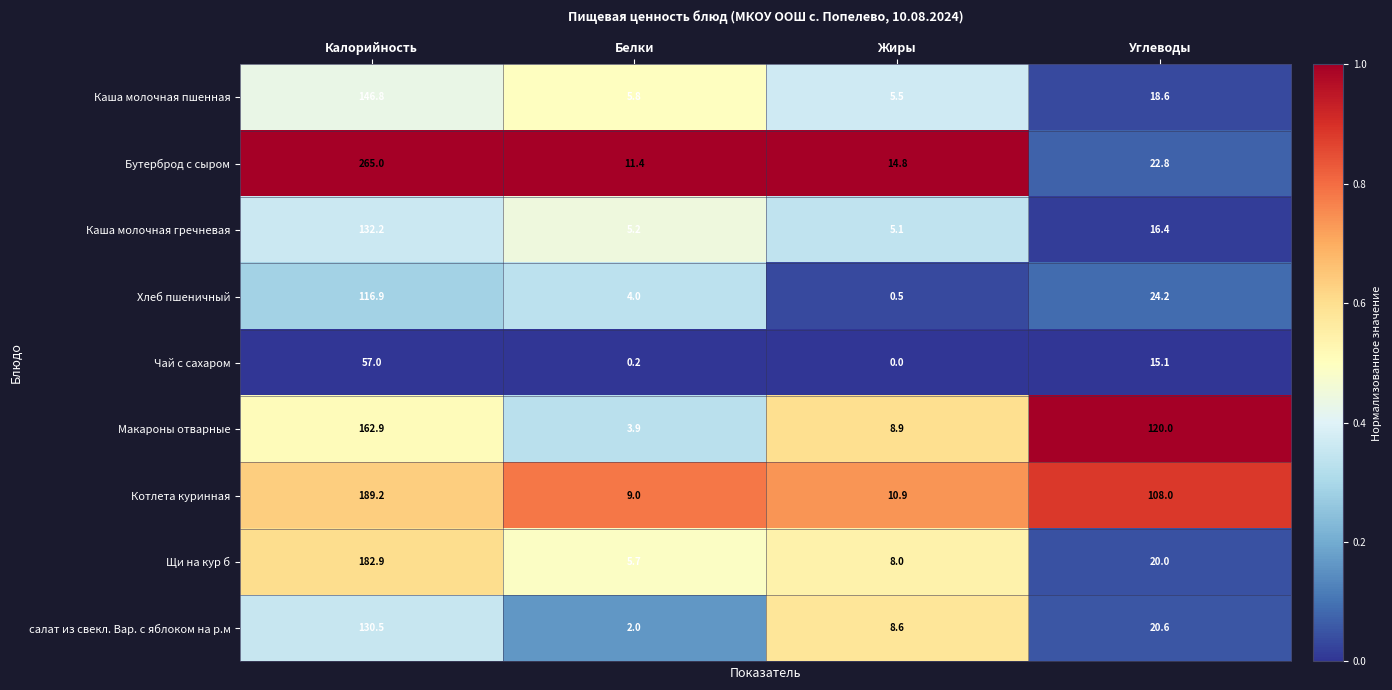

How many distinct data groups are displayed?

9